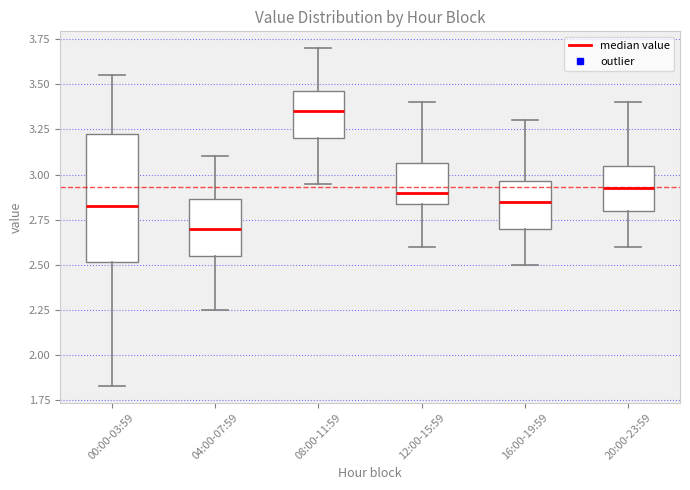

Which box's median line is the highest?

08:00-11:59